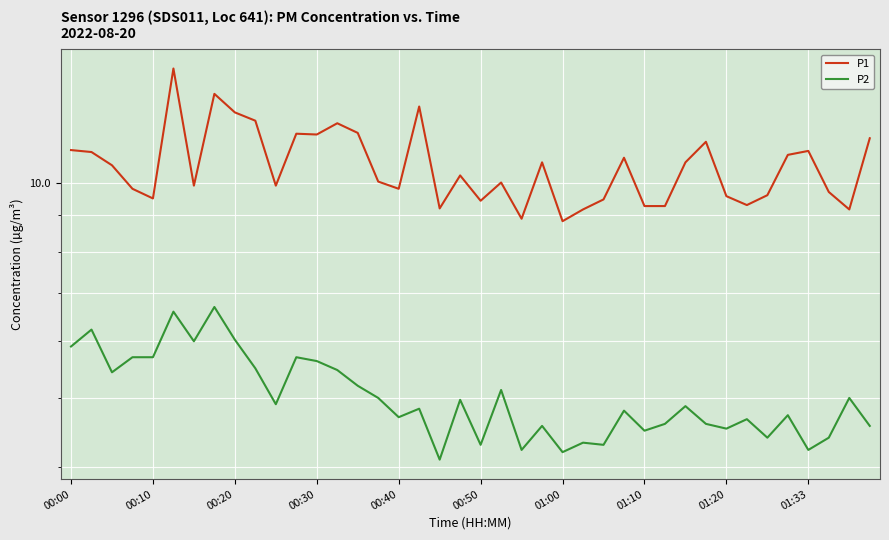

How many categories are shown in the chart?

40